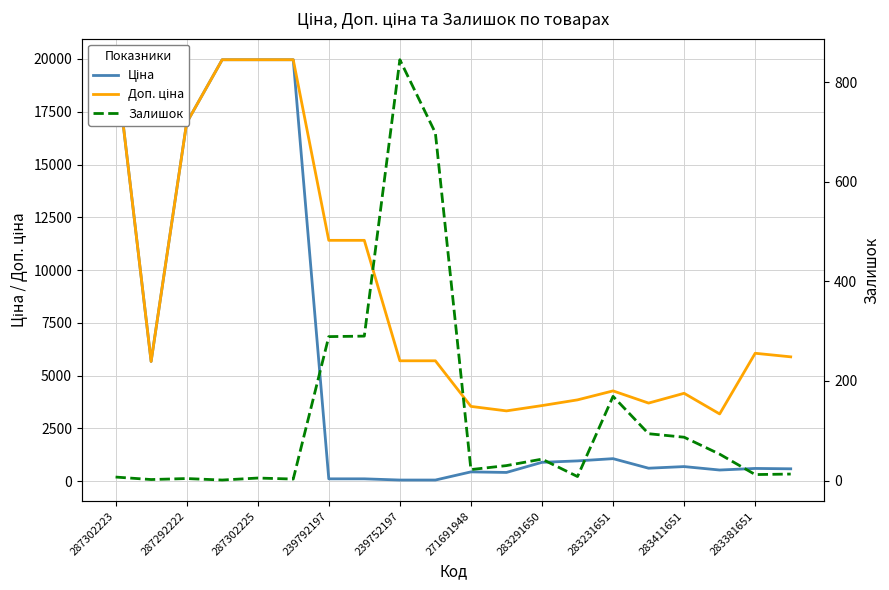

Read the Залишок value at 287302223.

7.0